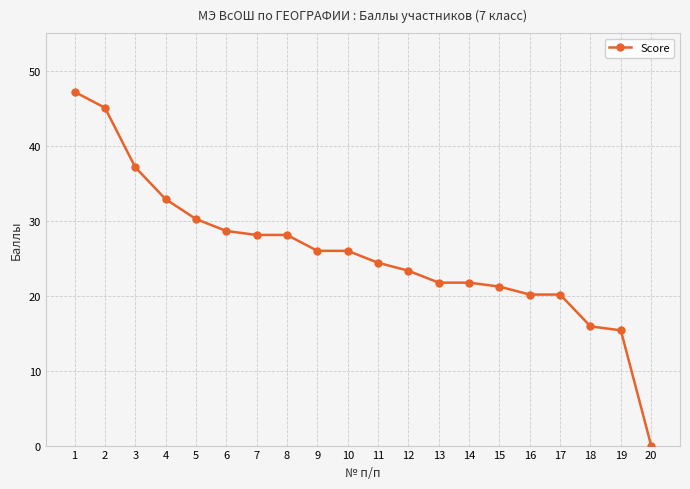

Between 10 and 6, which is larger?

6